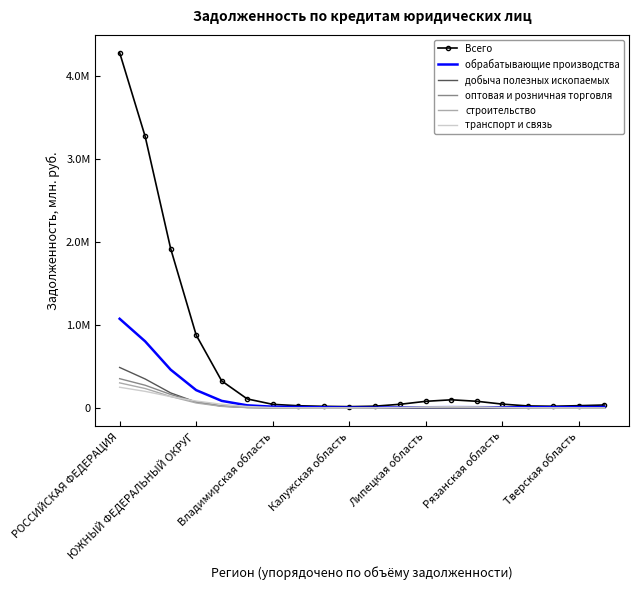

Which series has the largest range (max minus min)?

Всего